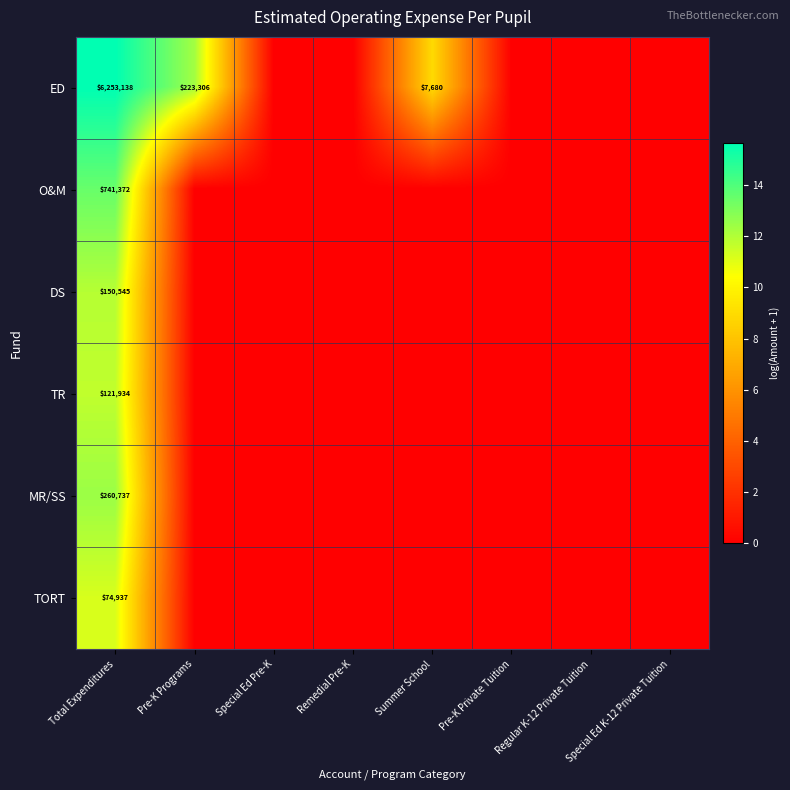

How many distinct data groups are displayed?

6